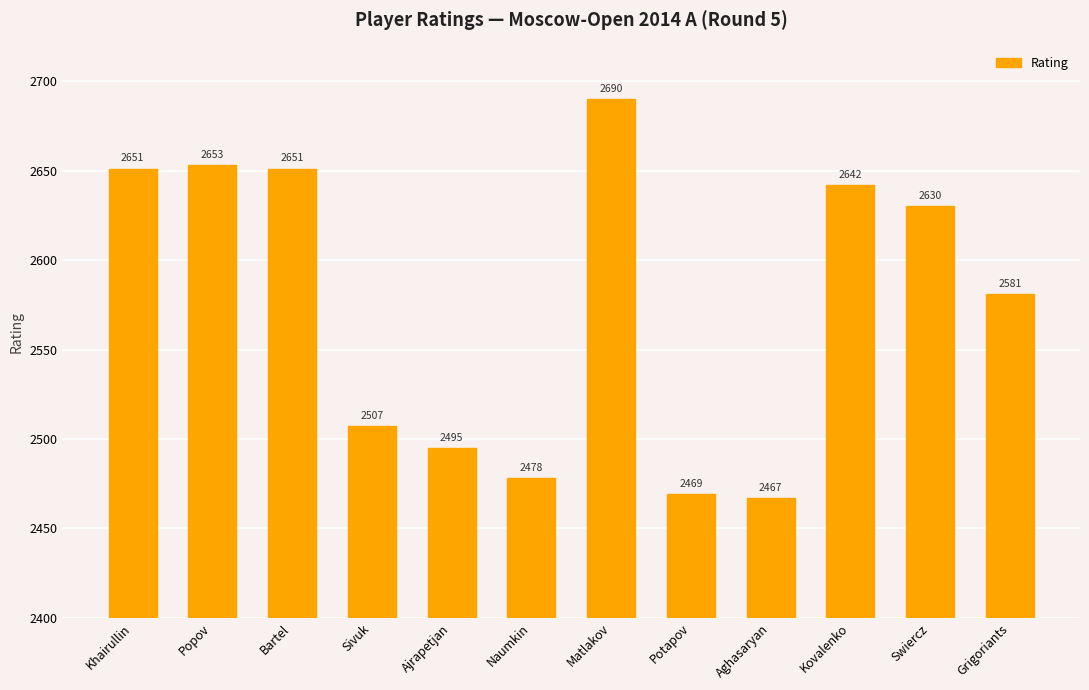

Which label corresponds to the smallest value in the chart?

Aghasaryan